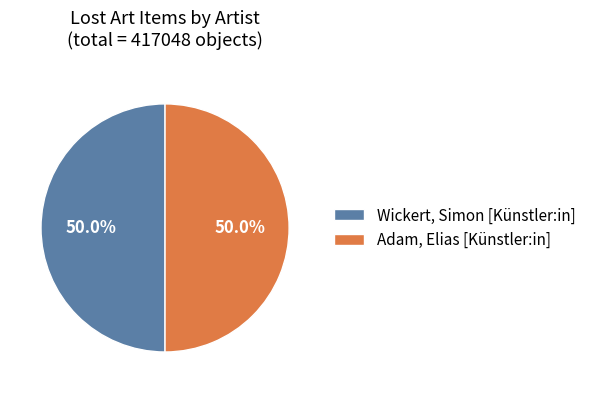

Is it true that Adam, Elias [Künstler:in] is 50% of the pie?

True